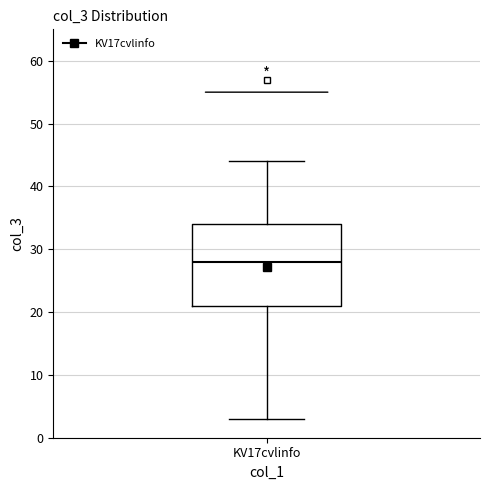

Where is the lower edge of the box for KV17cvlinfo on the y-axis? The values are not printed on the chart, so give them approximately, as read against the axis.

21